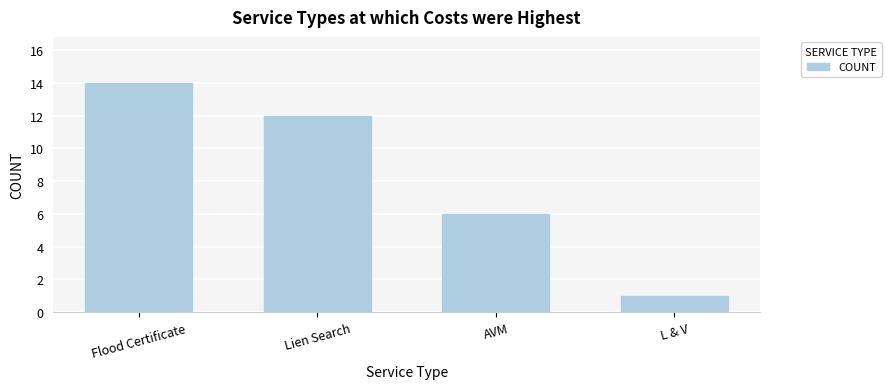

The chart shows a value of 1 at L & V. True or false?

True